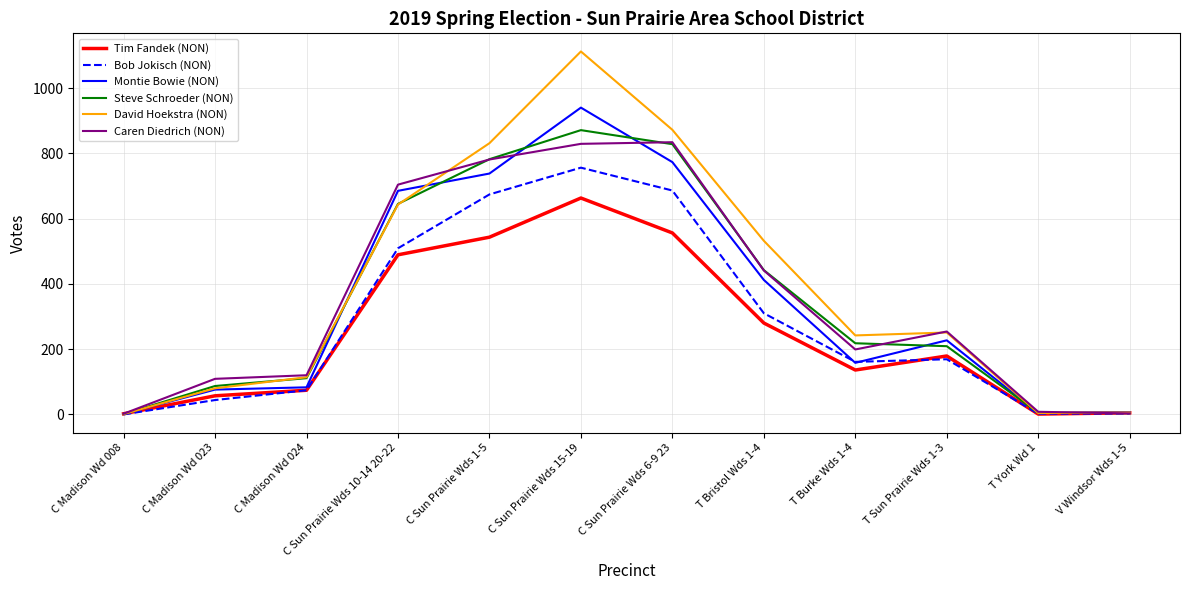

Which series changed the most between C Sun Prairie Wds 10-14 20-22 and T Sun Prairie Wds 1-3?

Montie Bowie (NON)